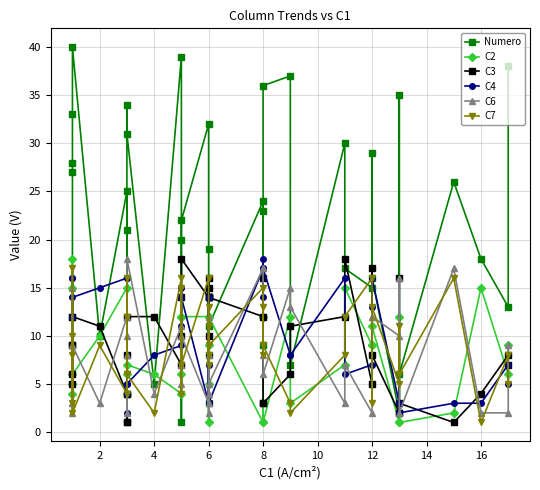

How many data points does each series have?

40